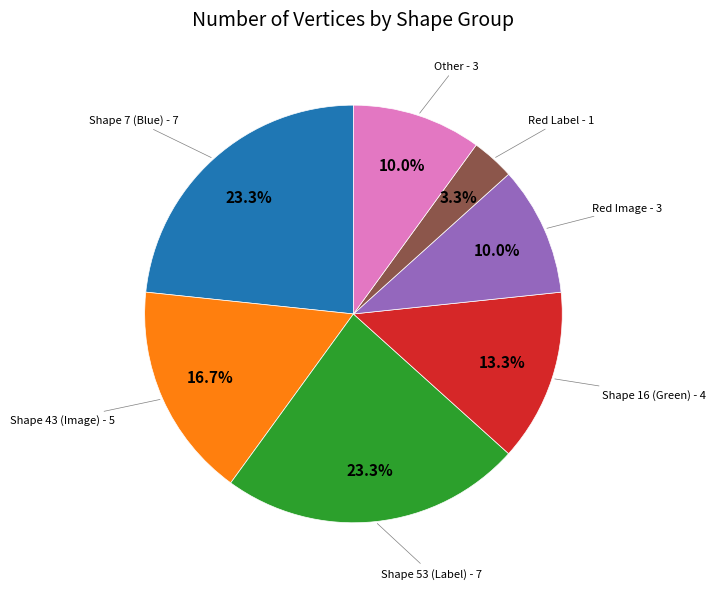

Does any single category account for the majority?

No